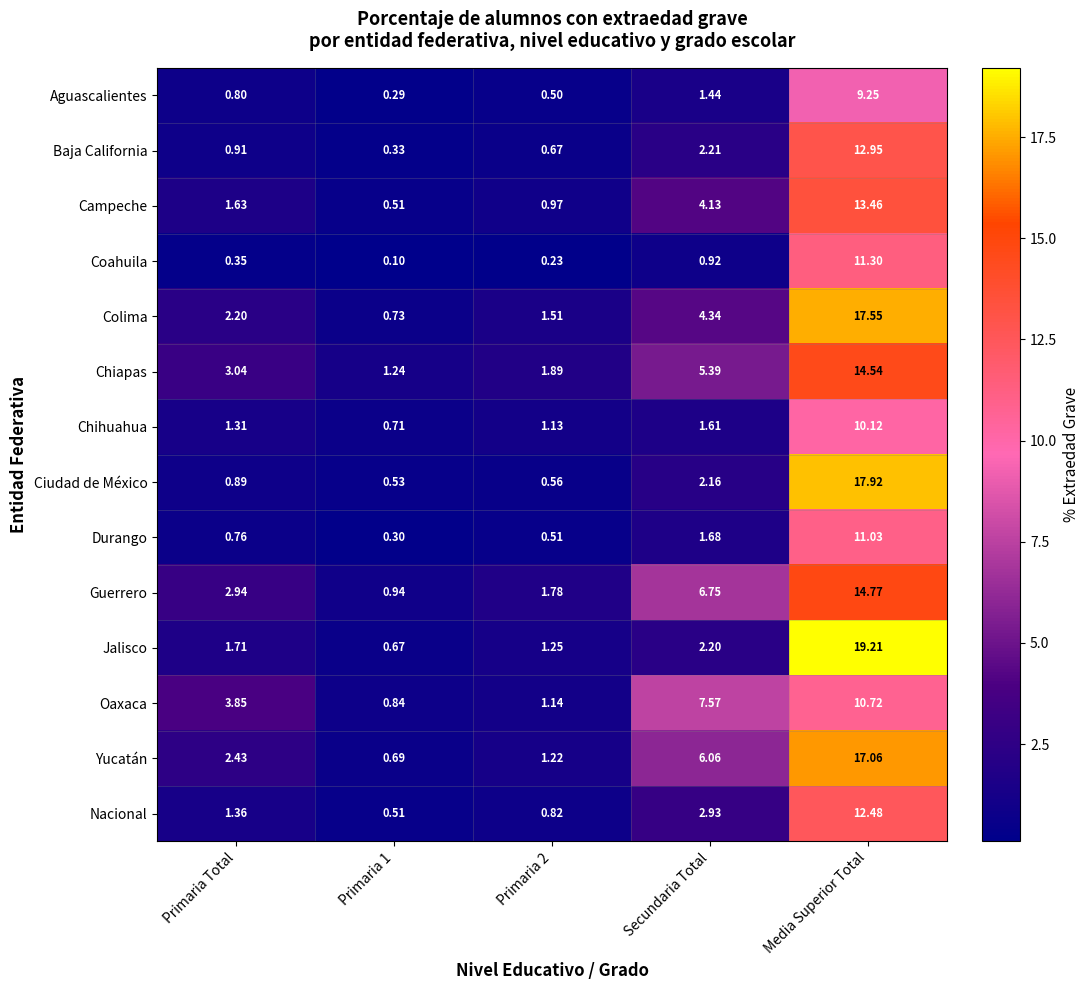

At which category is the sum across all series the highest?

Media Superior Total